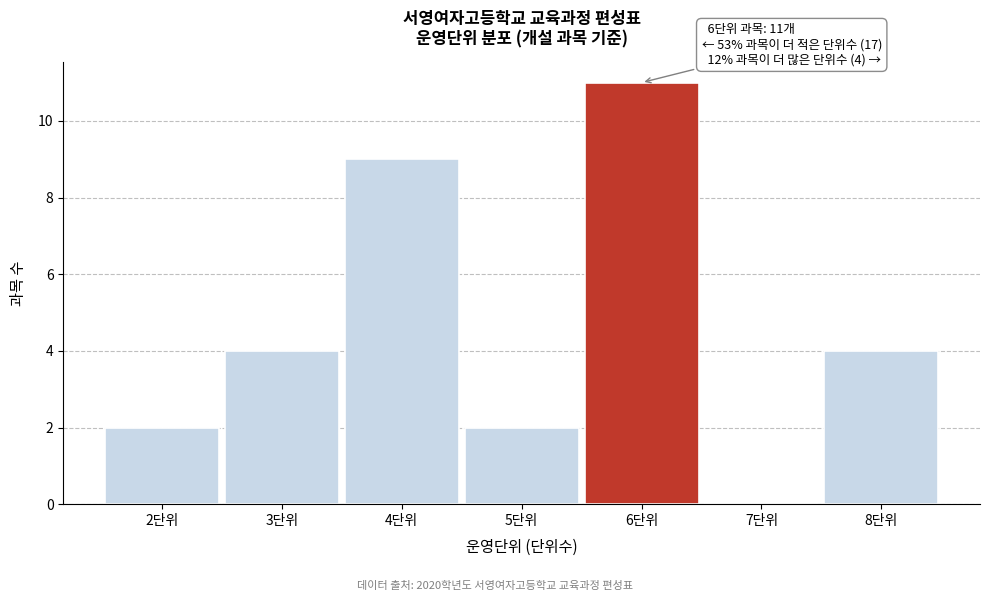

Which range on the x-axis has the tallest bar?

5.5 to 6.5